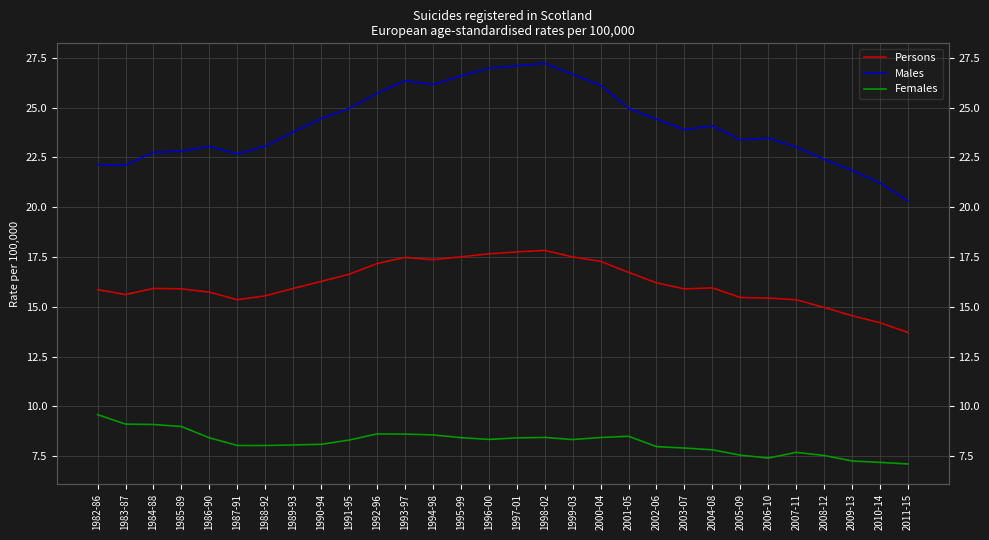

Between 2007-11 and 1992-96, which is larger?

1992-96